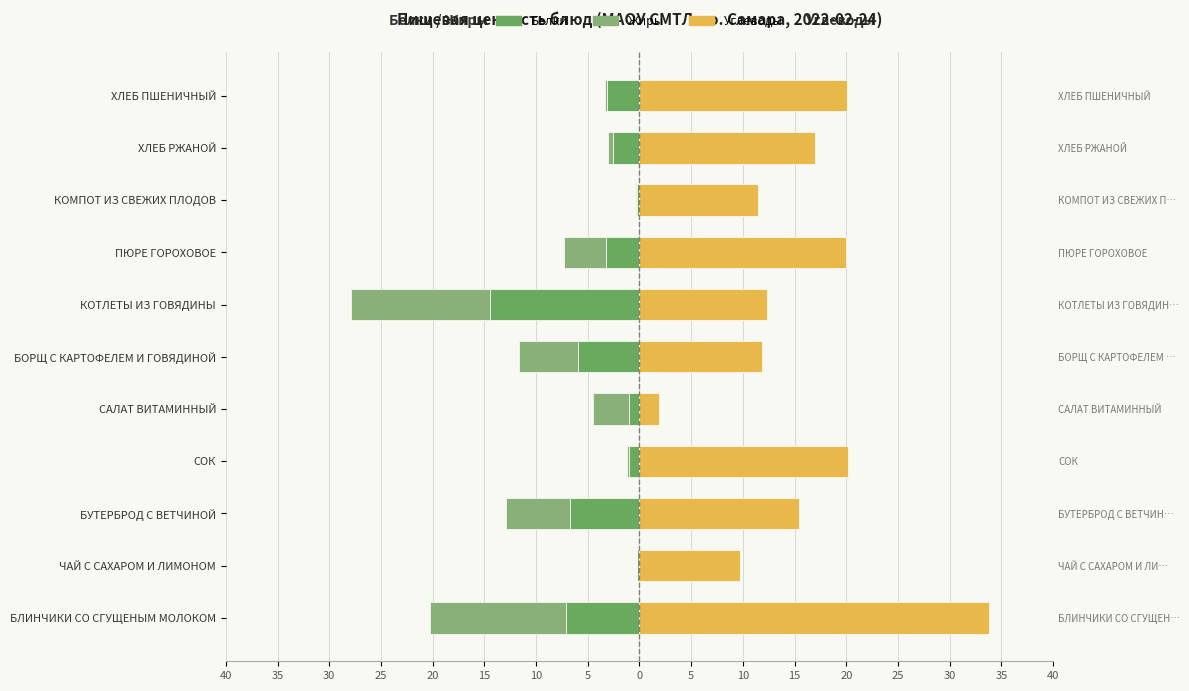

Is it true that Белки equals -0.6 at СОК?

False